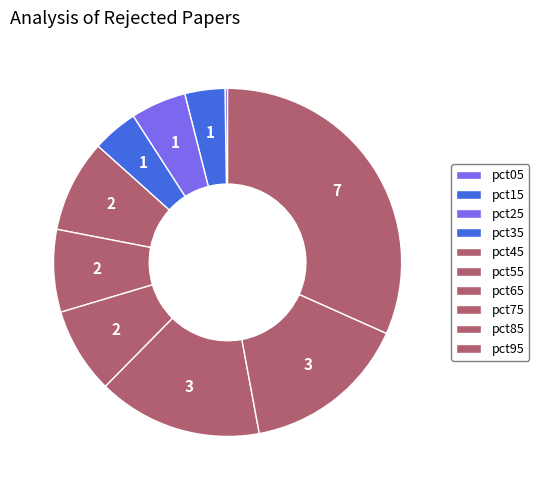

Does pct05 account for over 50% of the chart?

No